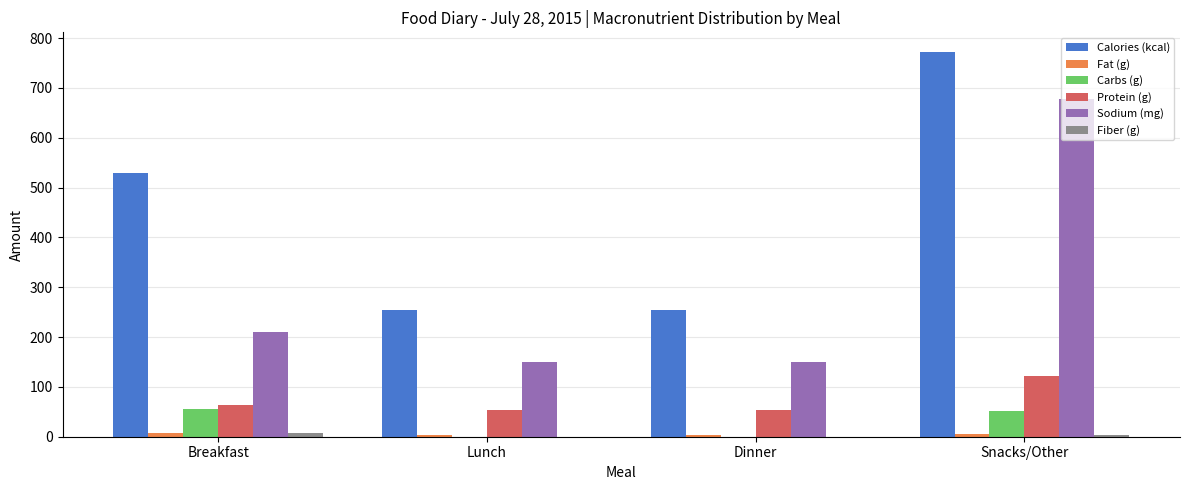

Is it true that Calories (kcal) equals 254.0 at Lunch?

True